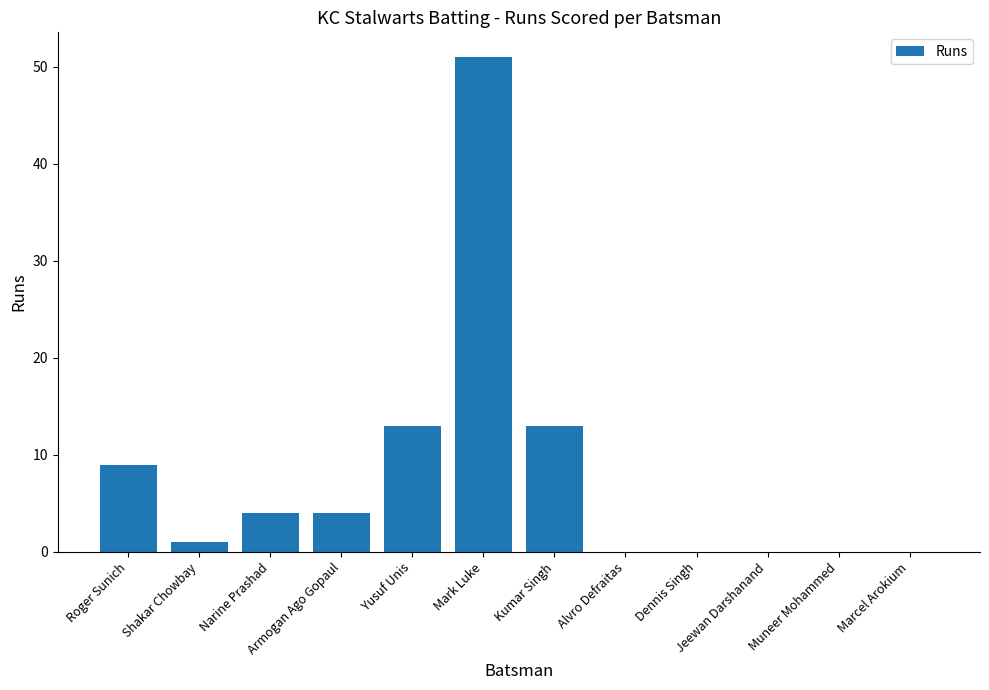

Reading right to left, transcribe all the data shown in this chart.

Marcel Arokium=0	Muneer Mohammed=0	Jeewan Darshanand=0	Dennis Singh=0	Alvro Defraitas=0	Kumar Singh=13	Mark Luke=51	Yusuf Unis=13	Armogan Ago Gopaul=4	Narine Prashad=4	Shakar Chowbay=1	Roger Sunich=9